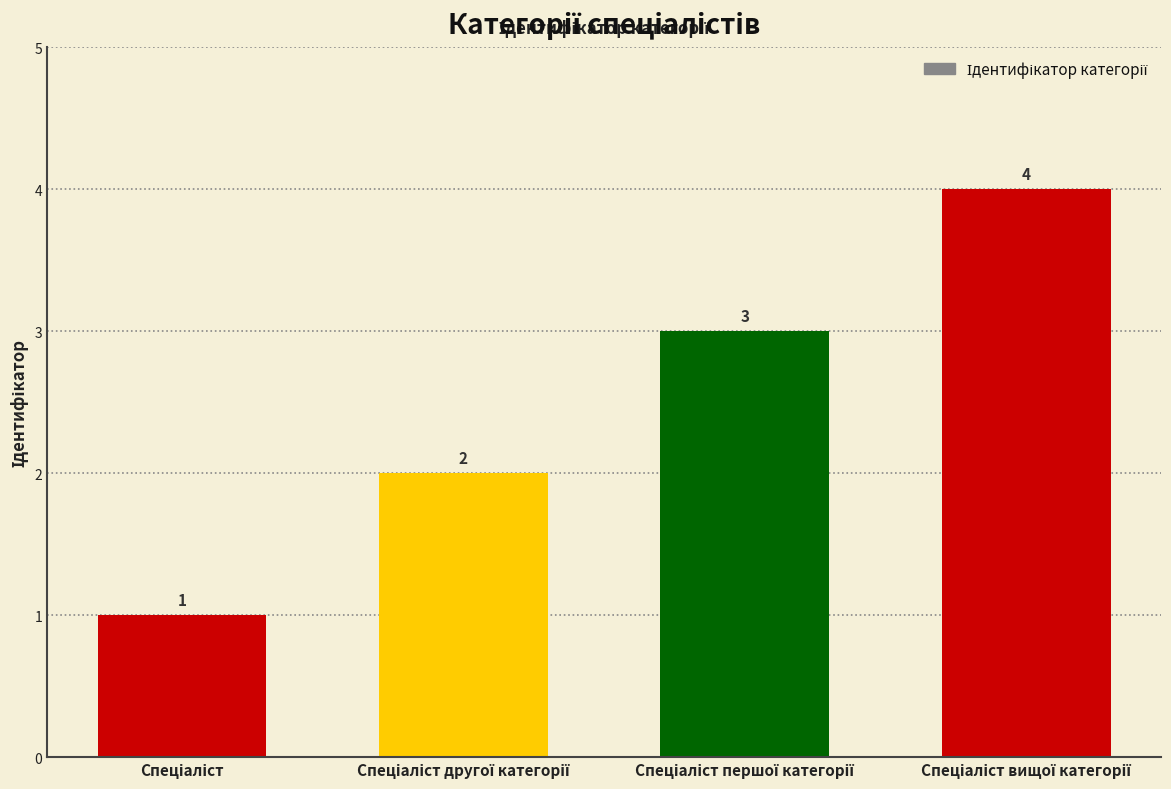

What is the value of the 4th bar from the left?

4